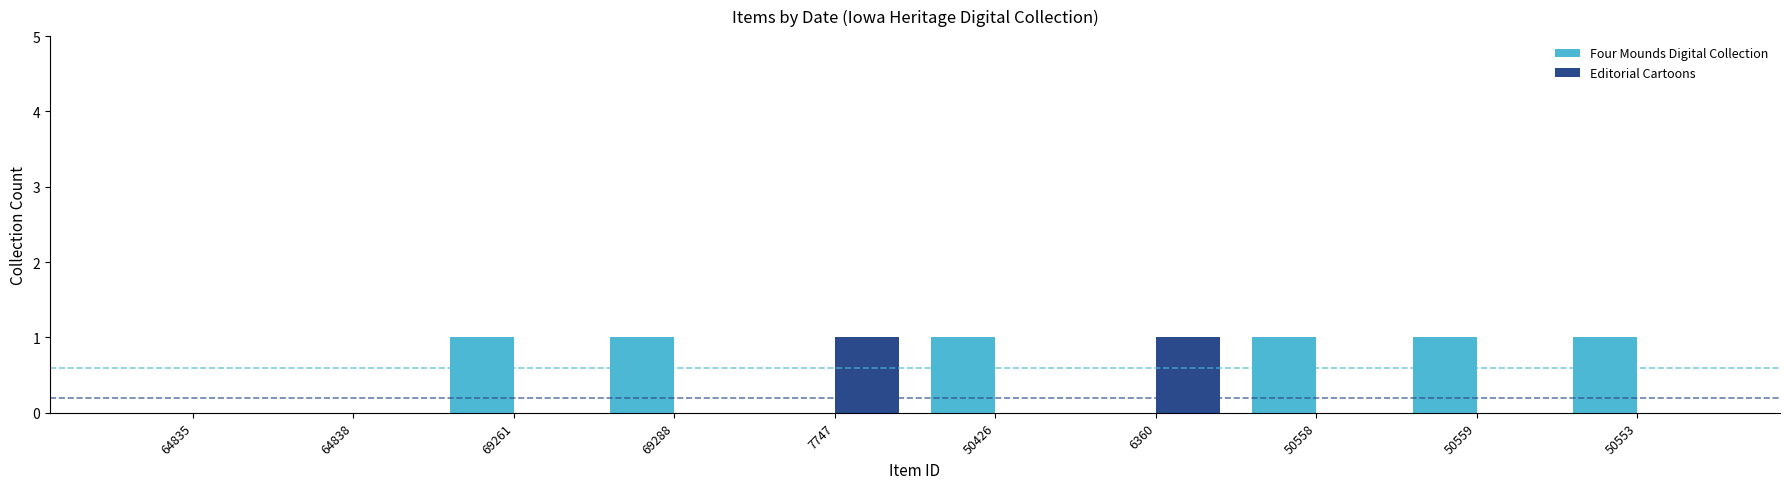

What is the sum of the Editorial Cartoons values at 64838 and 6360?

1